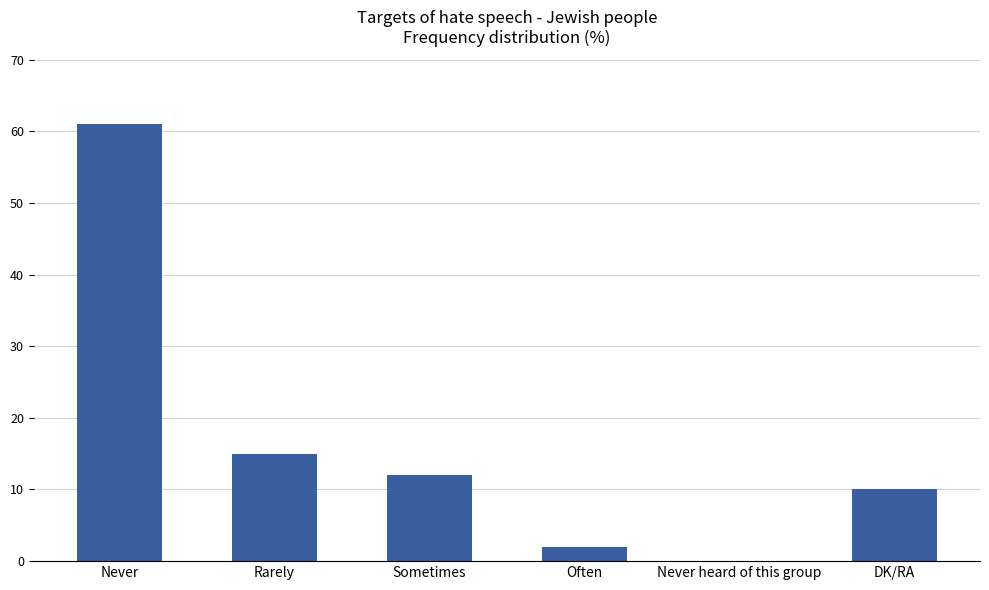

Reading left to right, what are all the values shown in this chart?

61	15	12	2	0	10